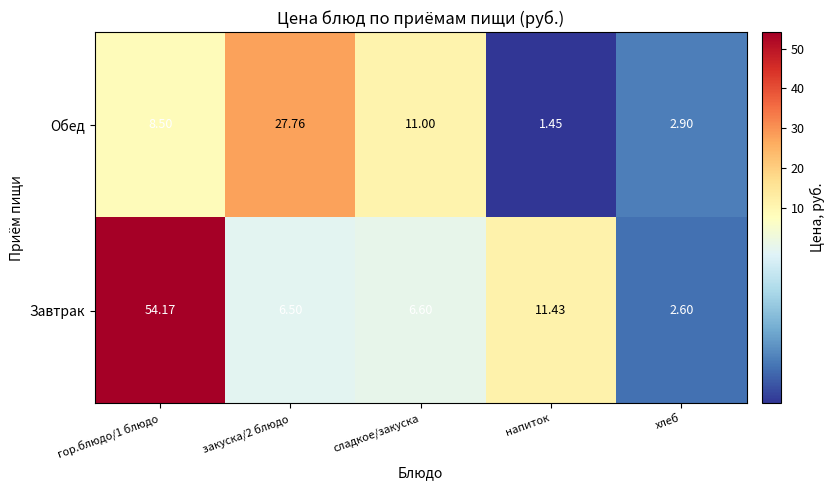

Is the value of Завтрак at гор.блюдо/1 блюдо greater than the value of Обед at хлеб?

Yes